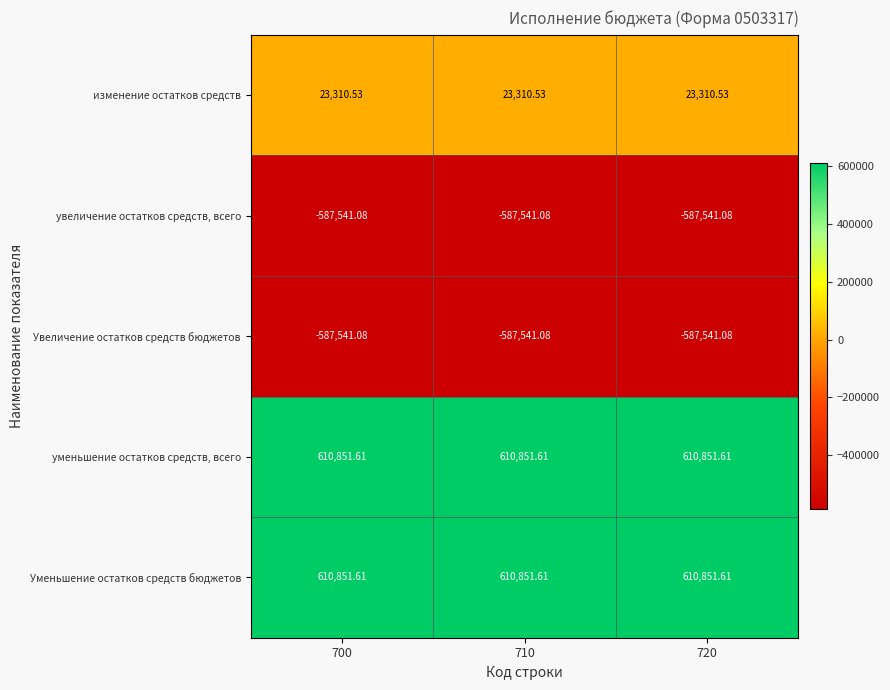

Is the value of увеличение остатков средств, всего at 700 greater than the value of уменьшение остатков средств, всего at 700?

No